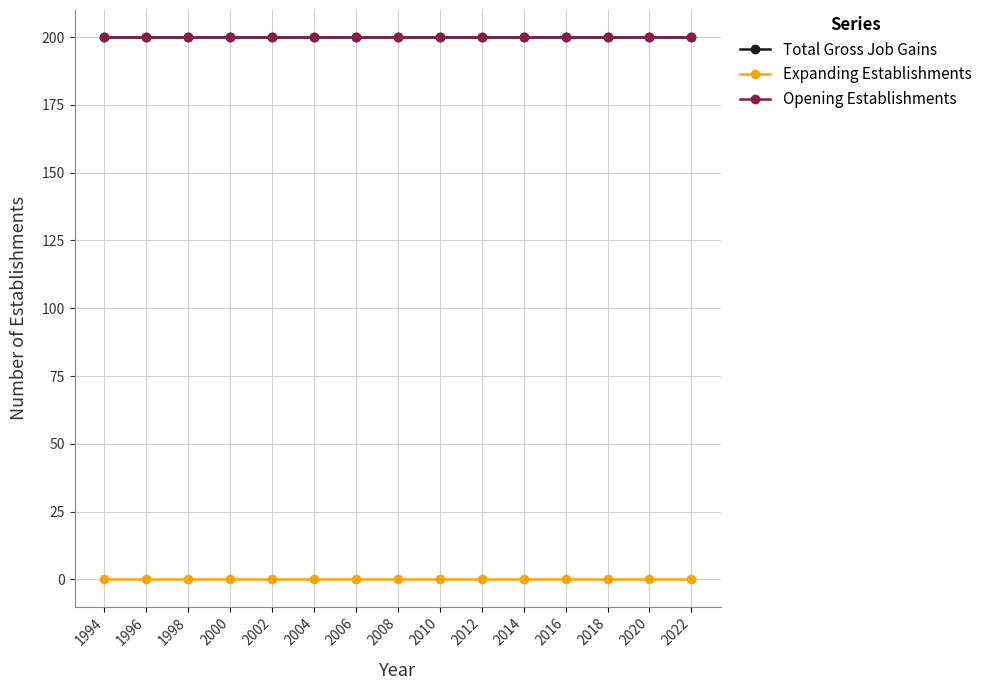

What is the lowest value of the Opening Establishments series?

200